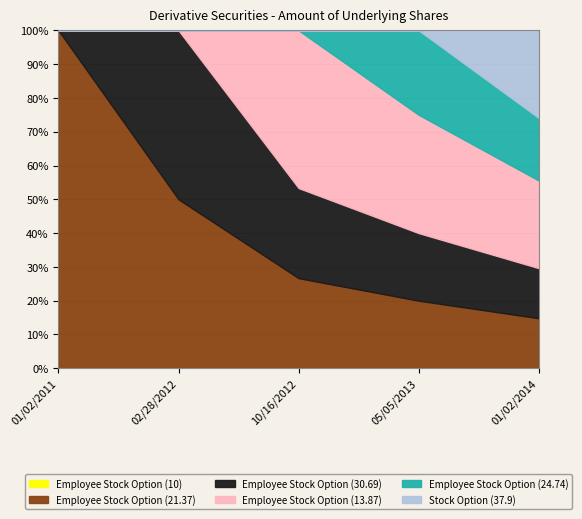

What is the total value across all series at 05/05/2013?

100.0